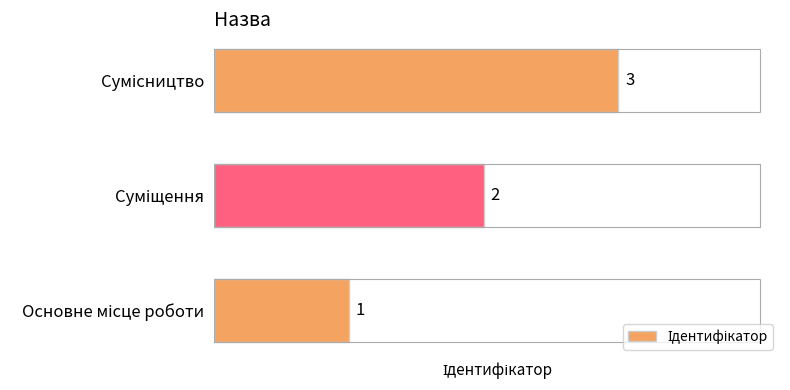

What is the maximum value shown in the chart?

3